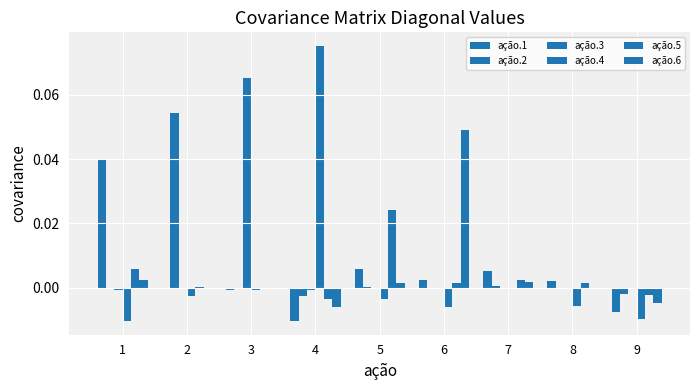

Is the value of ação.1 at 7 greater than the value of ação.6 at 5?

Yes